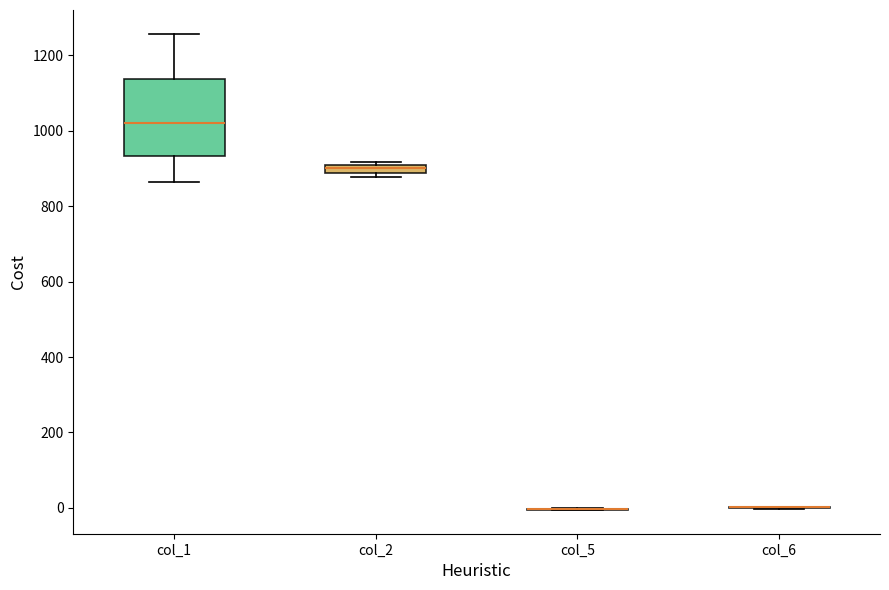

Which box is the tallest, from its lower edge to its upper edge?

col_1